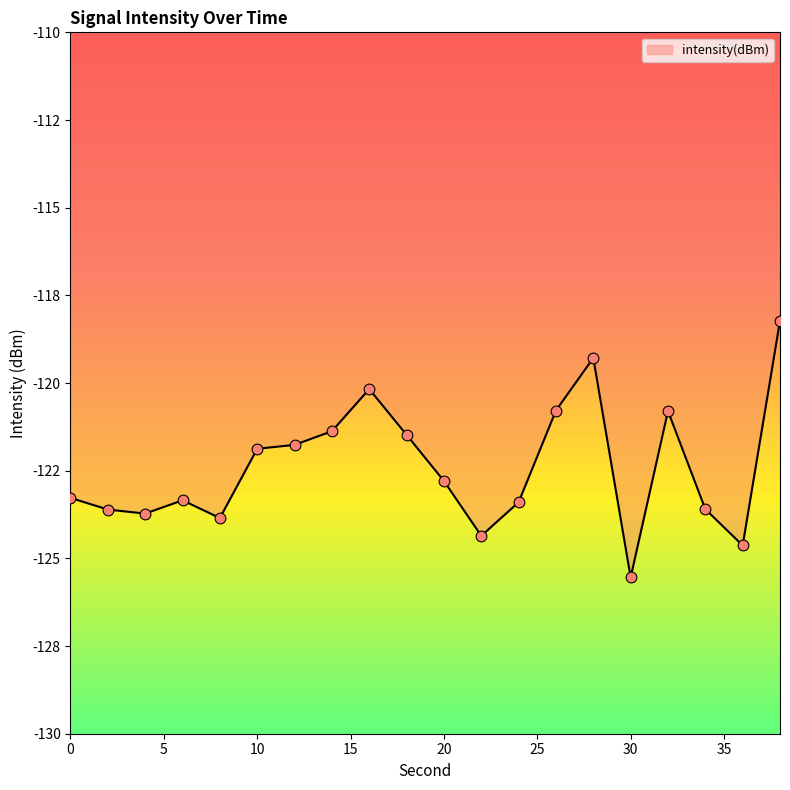

Which has a higher value, 28 or 8?

28